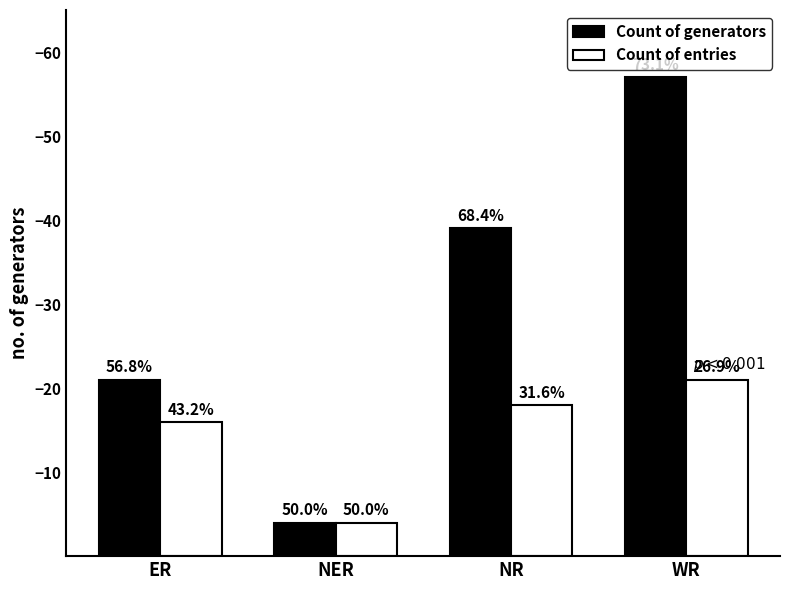

Does the chart contain stacked bars?

No